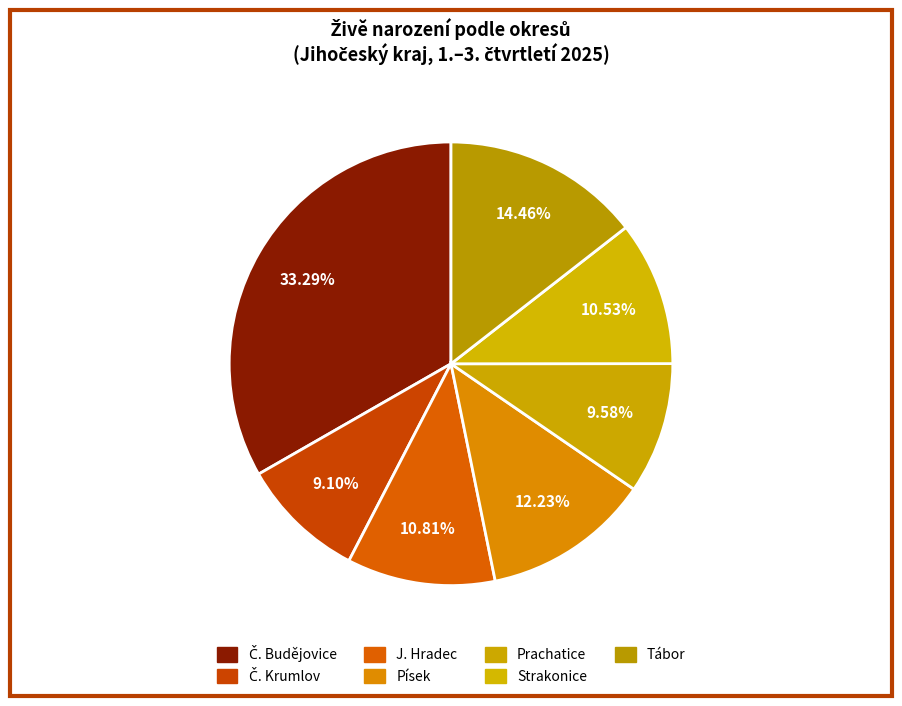

Is there any slice that represents more than half of the pie?

No